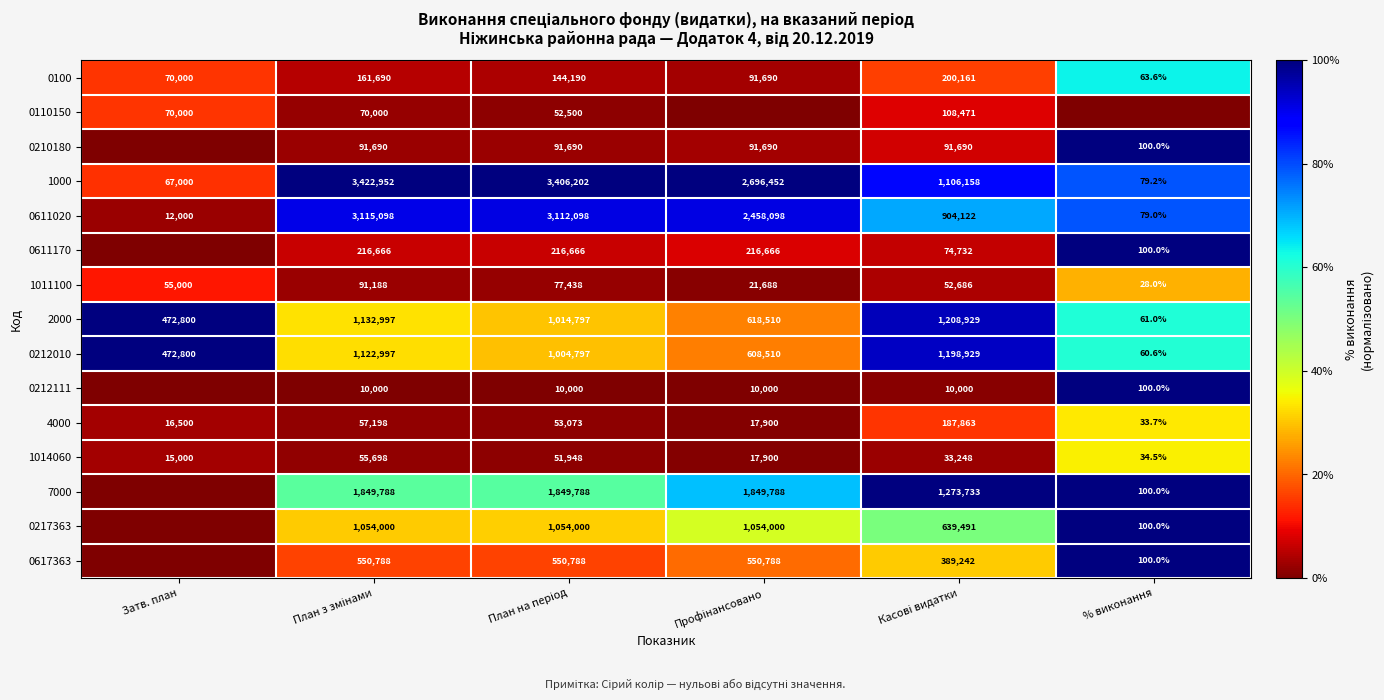

True or false: 0110150 has a value of 105711.0 at Затв. план.

False